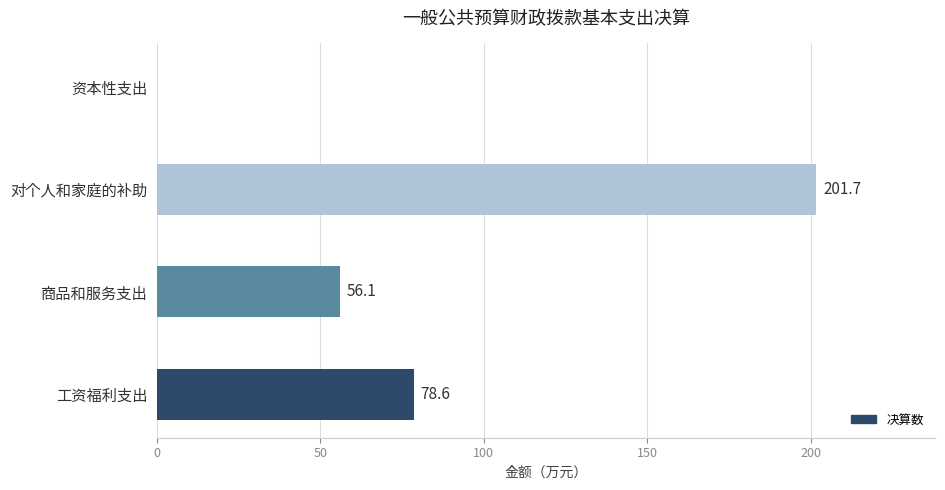

True or false: the data shows 0.0 at 资本性支出.

True